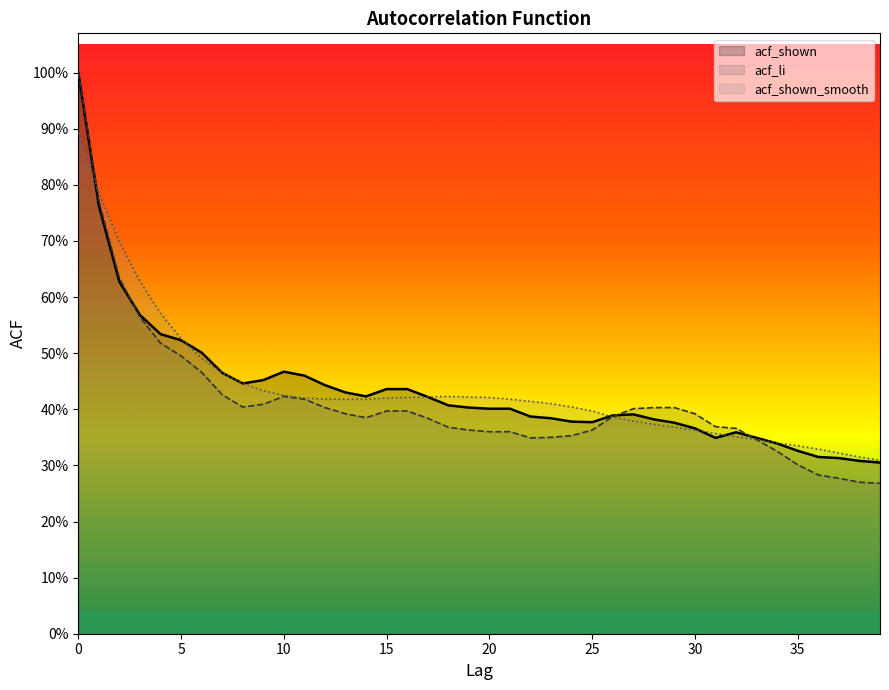

At which label is acf_li closest to 0?

39